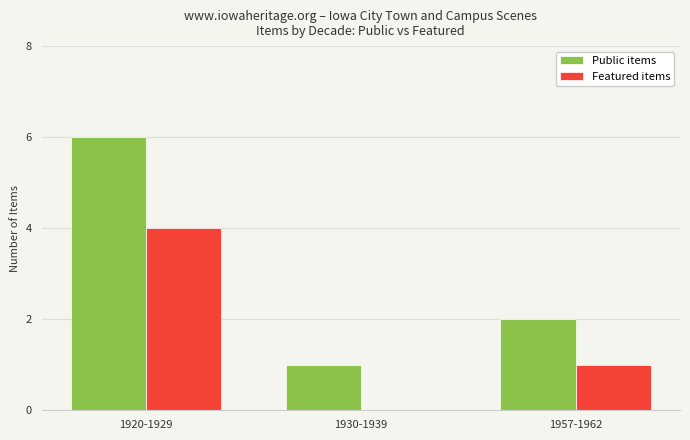

Reading left to right, transcribe all the data shown in this chart.

Public items: 1920-1929=6	1930-1939=1	1957-1962=2
Featured items: 1920-1929=4	1930-1939=0	1957-1962=1